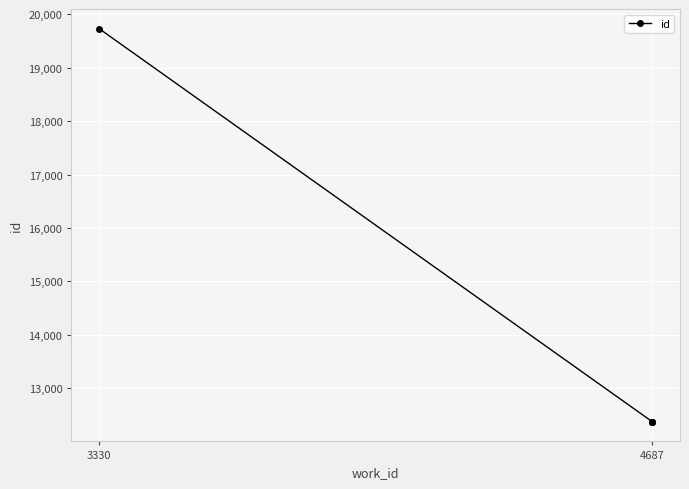

Read the value at 4687, to the nearest 100.

12400